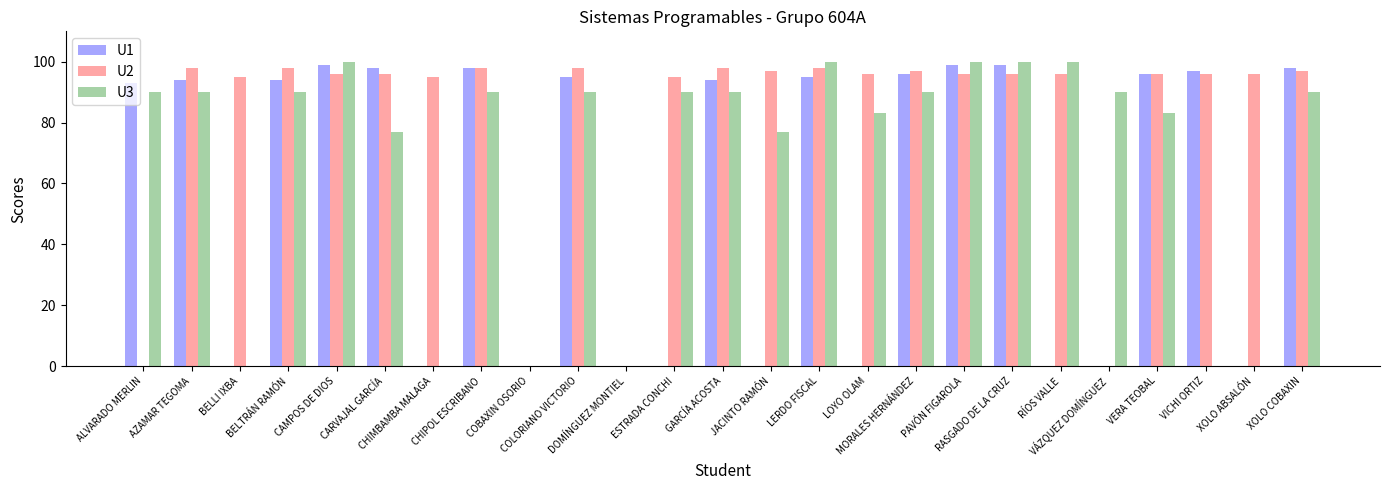

What is the average value of the U2 series?

81